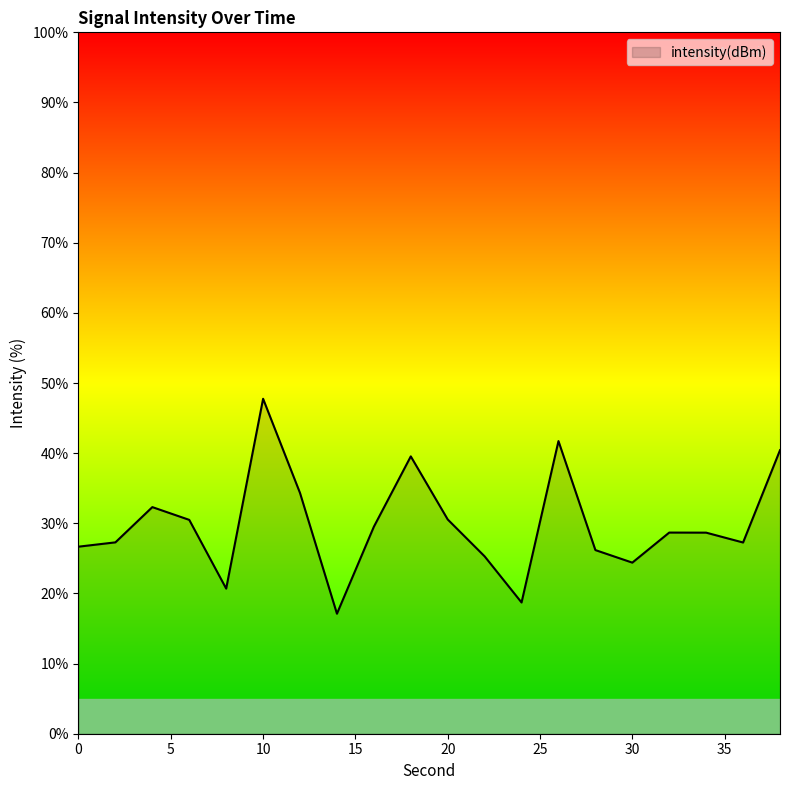

What is the greatest value displayed?

47.8